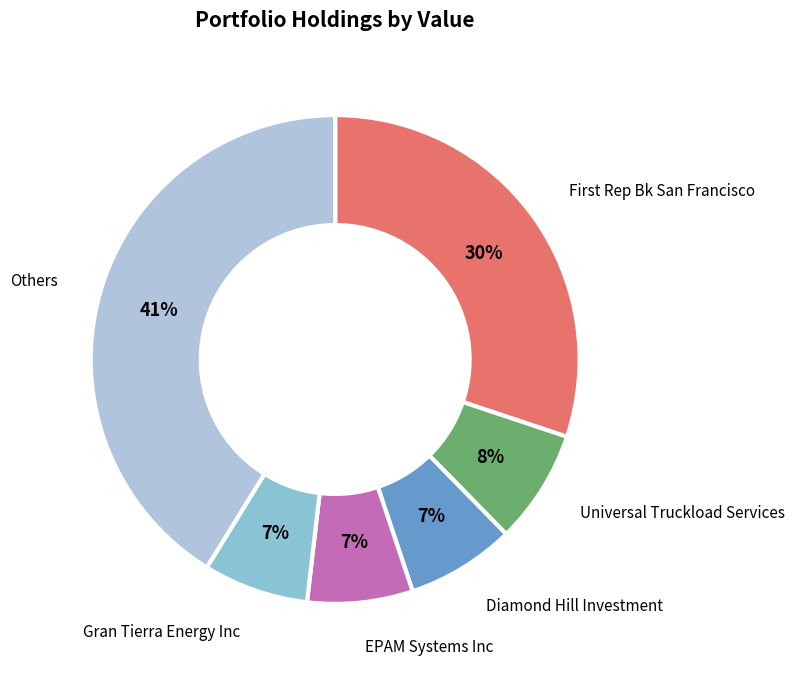

How many segments does this pie chart have?

6